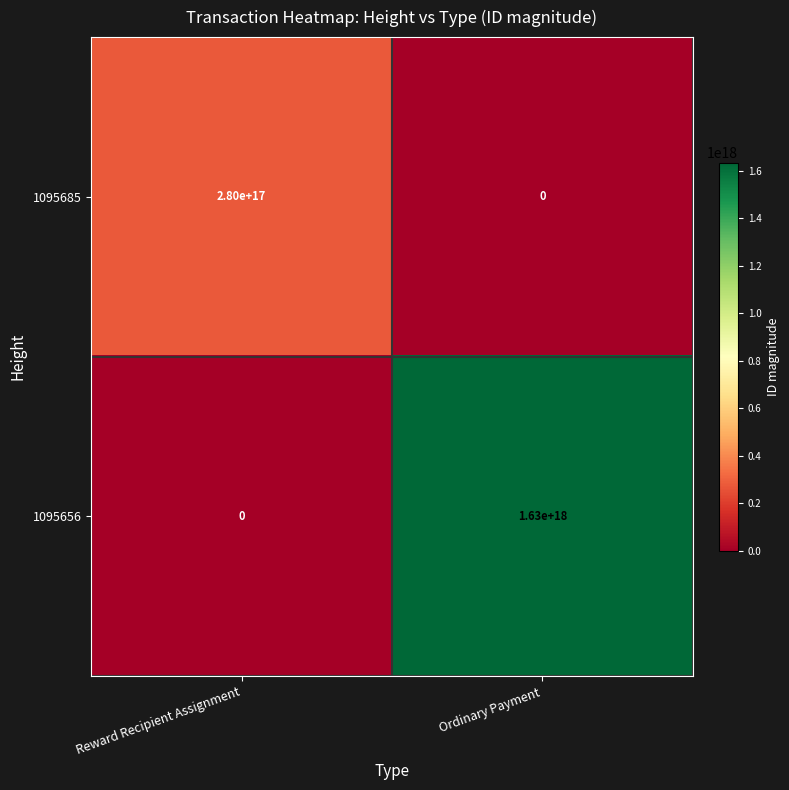

List the series in order of their peak value, highest first.

1095656, 1095685